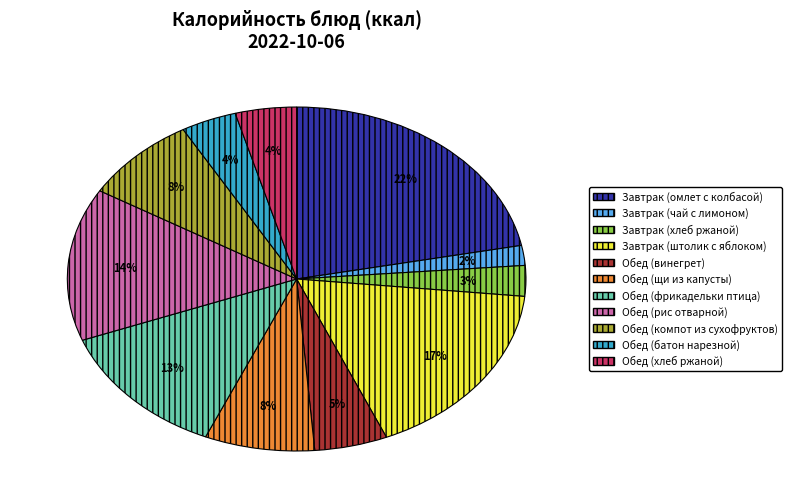

Which category has the smallest portion of the pie?

Завтрак (чай с лимоном)